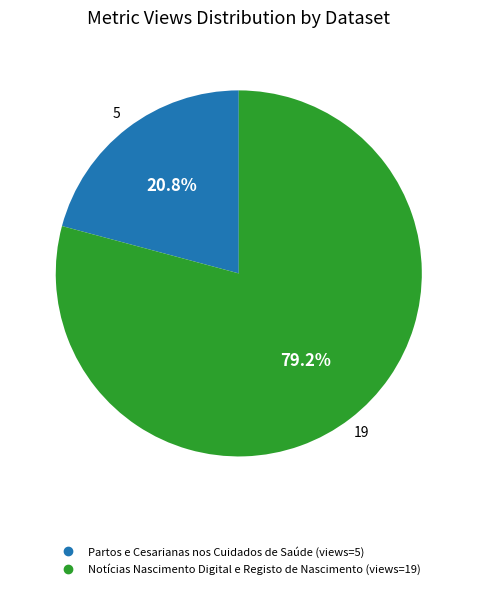

Is Notícias Nascimento Digital e Registo de Nascimento the majority of the pie?

Yes